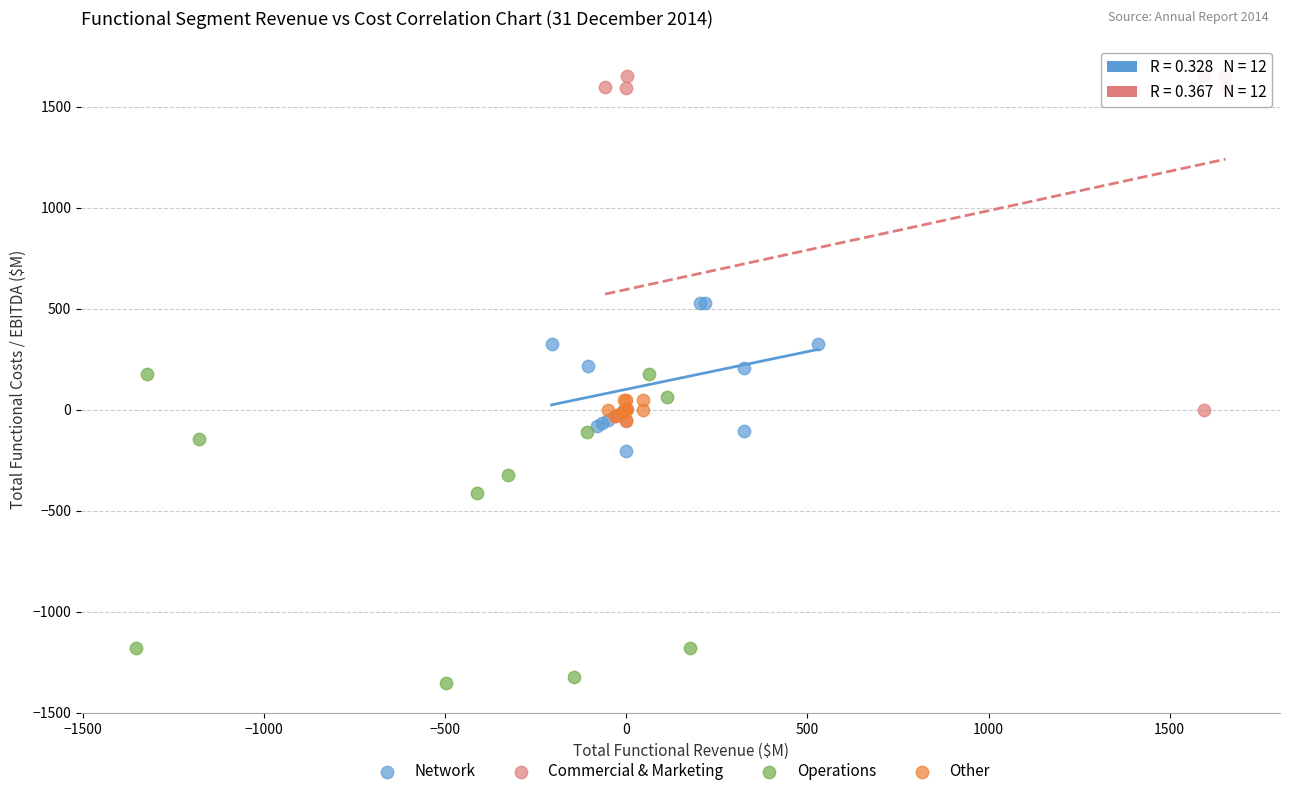

Which series has the widest spread of Y values?

Commercial & Marketing